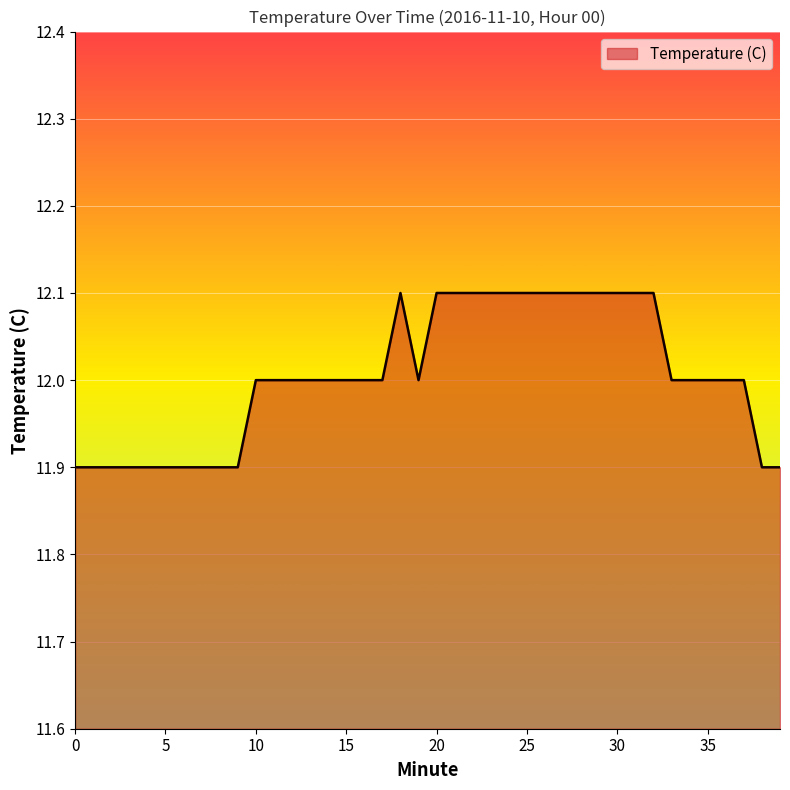

What is the greatest value displayed?

12.1